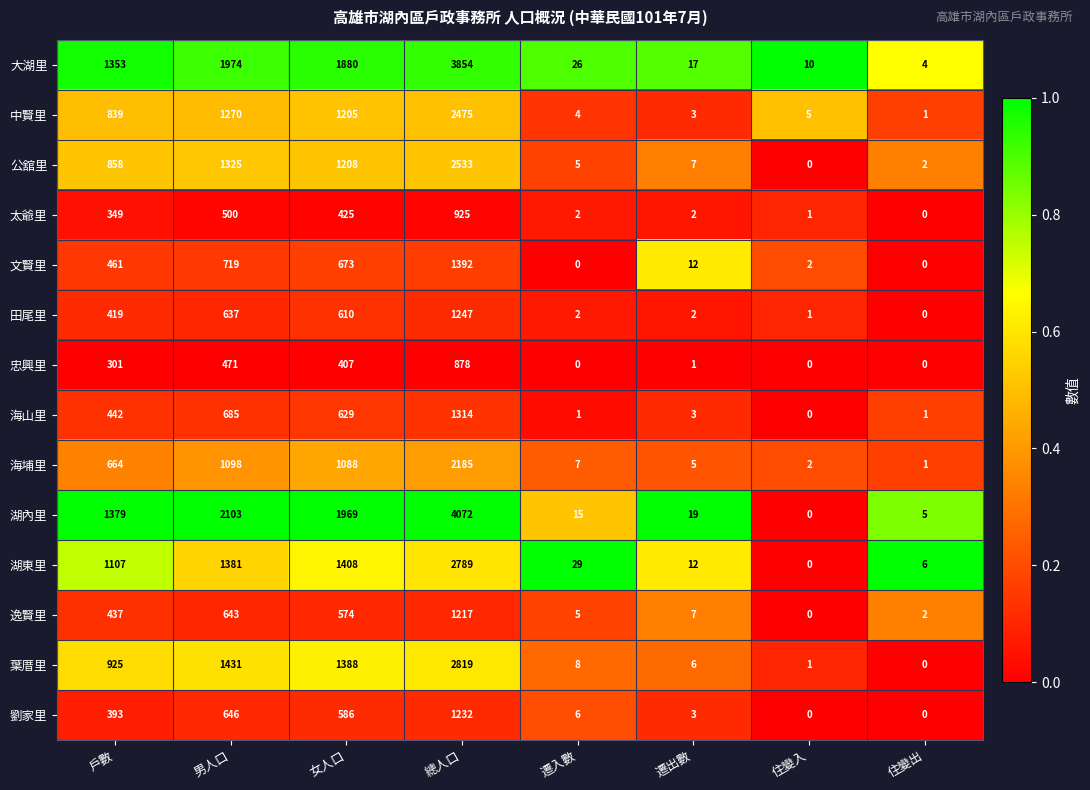

Where is 湖東里 nearest to the value 1394?

男人口